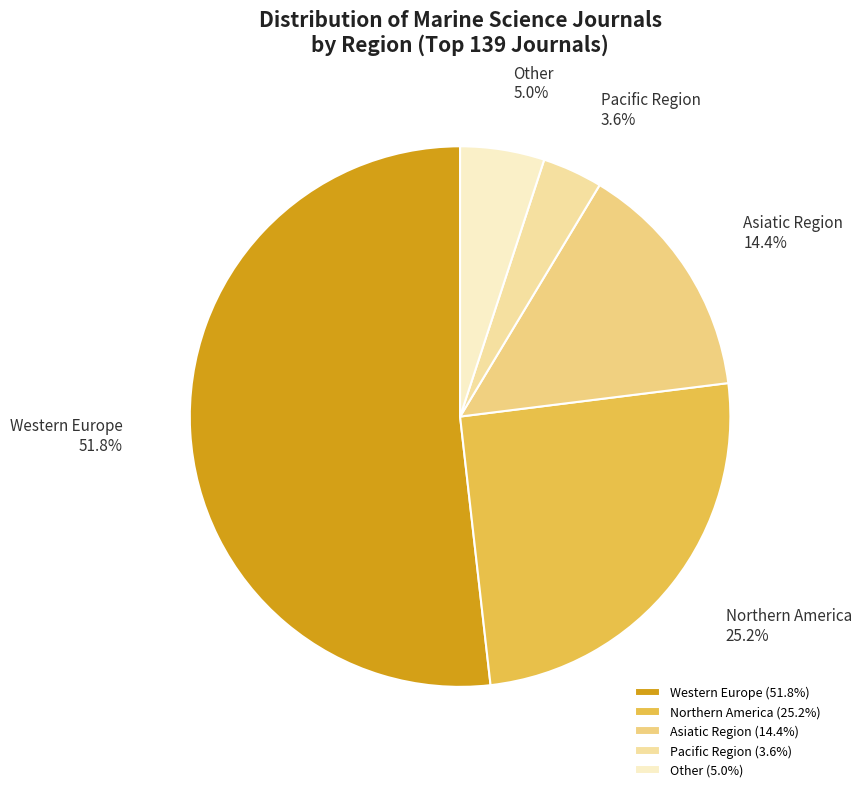

Is there a majority slice in this chart?

Yes